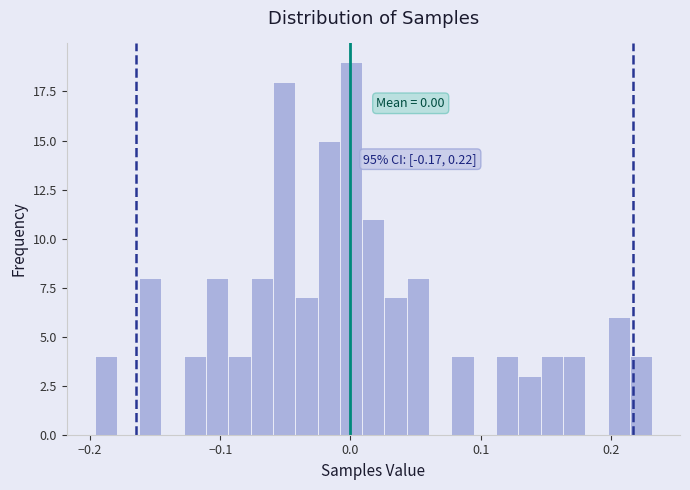

Around what value on the x-axis is the tallest bar? Give the approximate position of its centre, as read against the axis.

0.00